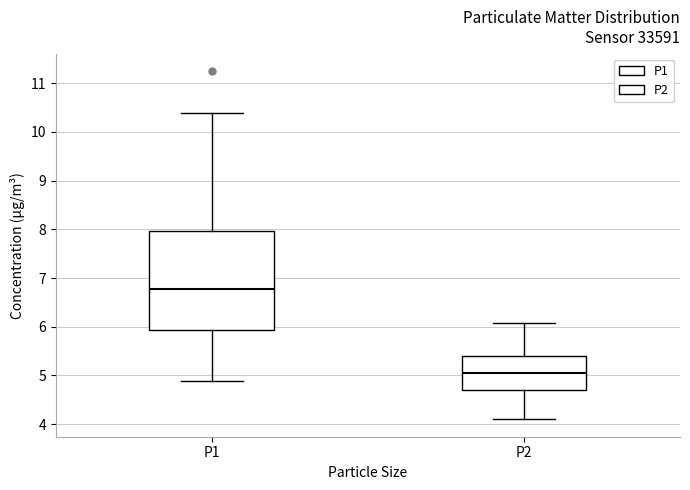

Reading left to right, read every box against the y-axis: the position of its median line, the range the box covers, and the ends of its whiskers. The values are not printed on the chart, so give them approximately, as read against the axis.

P1: median 6.8, box 5.9 to 8.0, whiskers 4.9 to 10.4
P2: median 5.1, box 4.7 to 5.4, whiskers 4.1 to 6.1